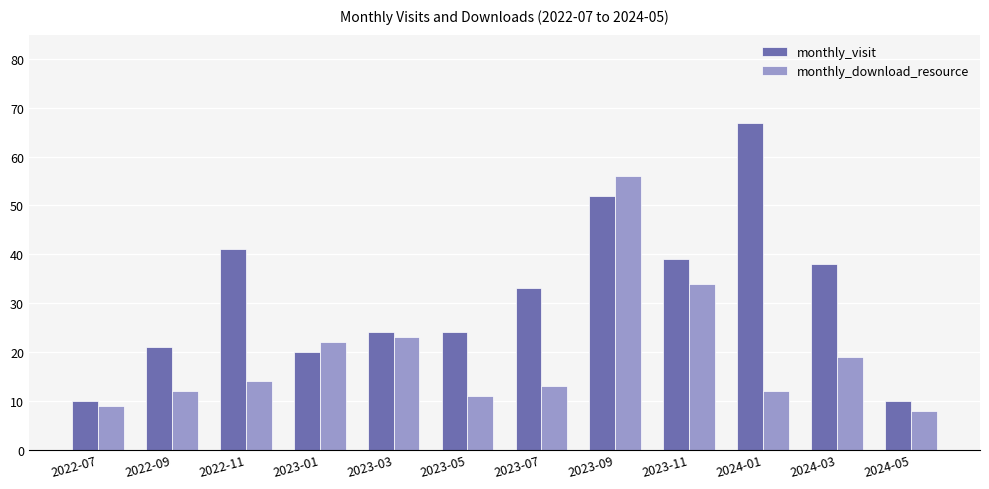

Reading left to right, extract all data points from this chart.

monthly_visit: 2022-07=10	2022-09=21	2022-11=41	2023-01=20	2023-03=24	2023-05=24	2023-07=33	2023-09=52	2023-11=39	2024-01=67	2024-03=38	2024-05=10
monthly_download_resource: 2022-07=9	2022-09=12	2022-11=14	2023-01=22	2023-03=23	2023-05=11	2023-07=13	2023-09=56	2023-11=34	2024-01=12	2024-03=19	2024-05=8